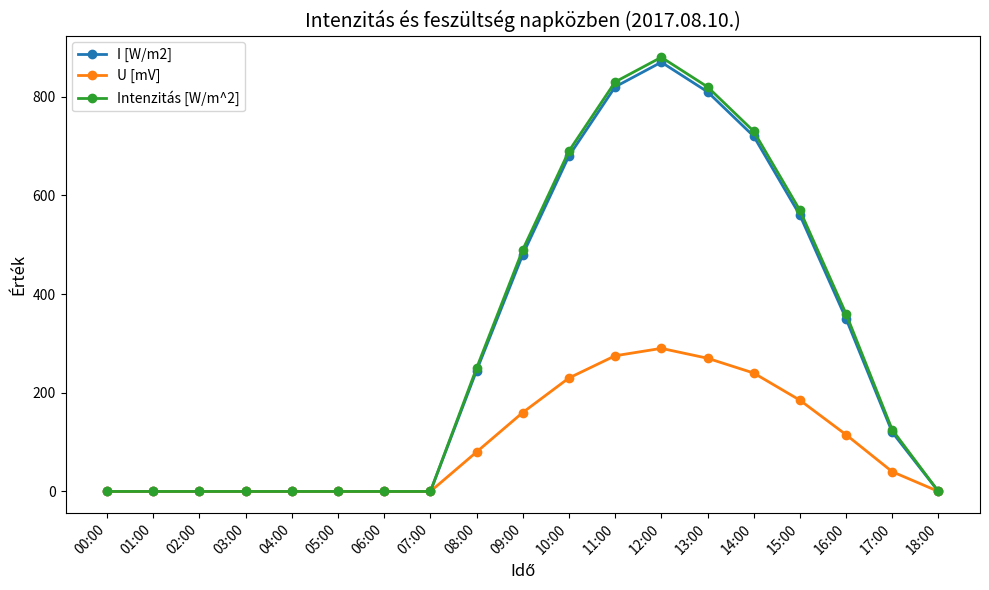

Reading left to right, transcribe all the data shown in this chart.

I [W/m2]: 0	0	0	0	0	0	0	0	245	480	680	820	870	810	720	560	350	120	0
U [mV]: 0	0	0	0	0	0	0	0	80	160	230	275	290	270	240	185	115	40	0
Intenzitás [W/m^2]: 0	0	0	0	0	0	0	0	250	490	690	830	880	820	730	570	360	125	0